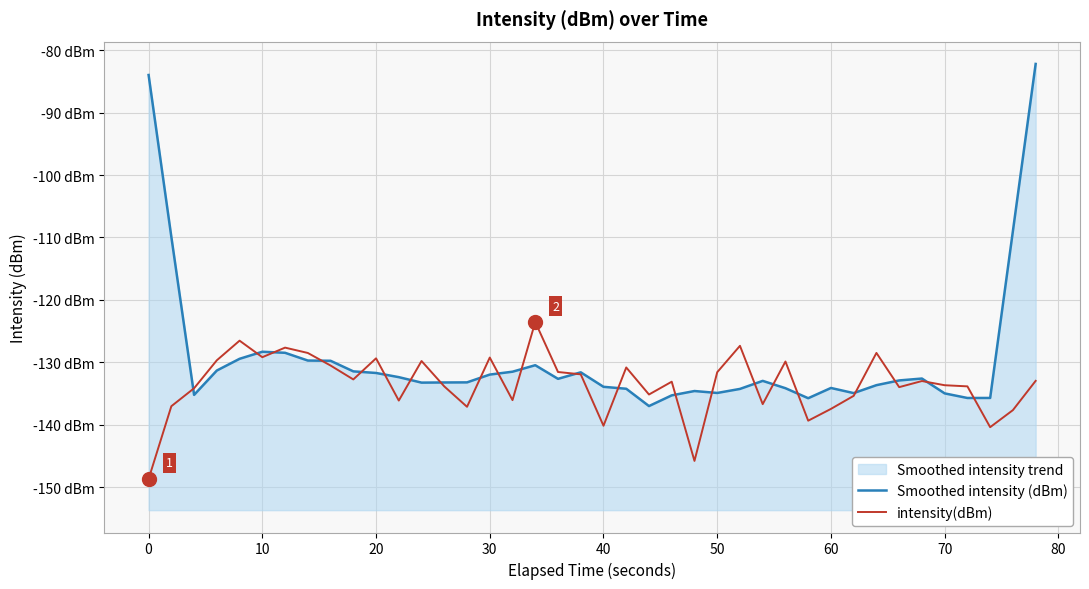

How many data points does each series have?

40